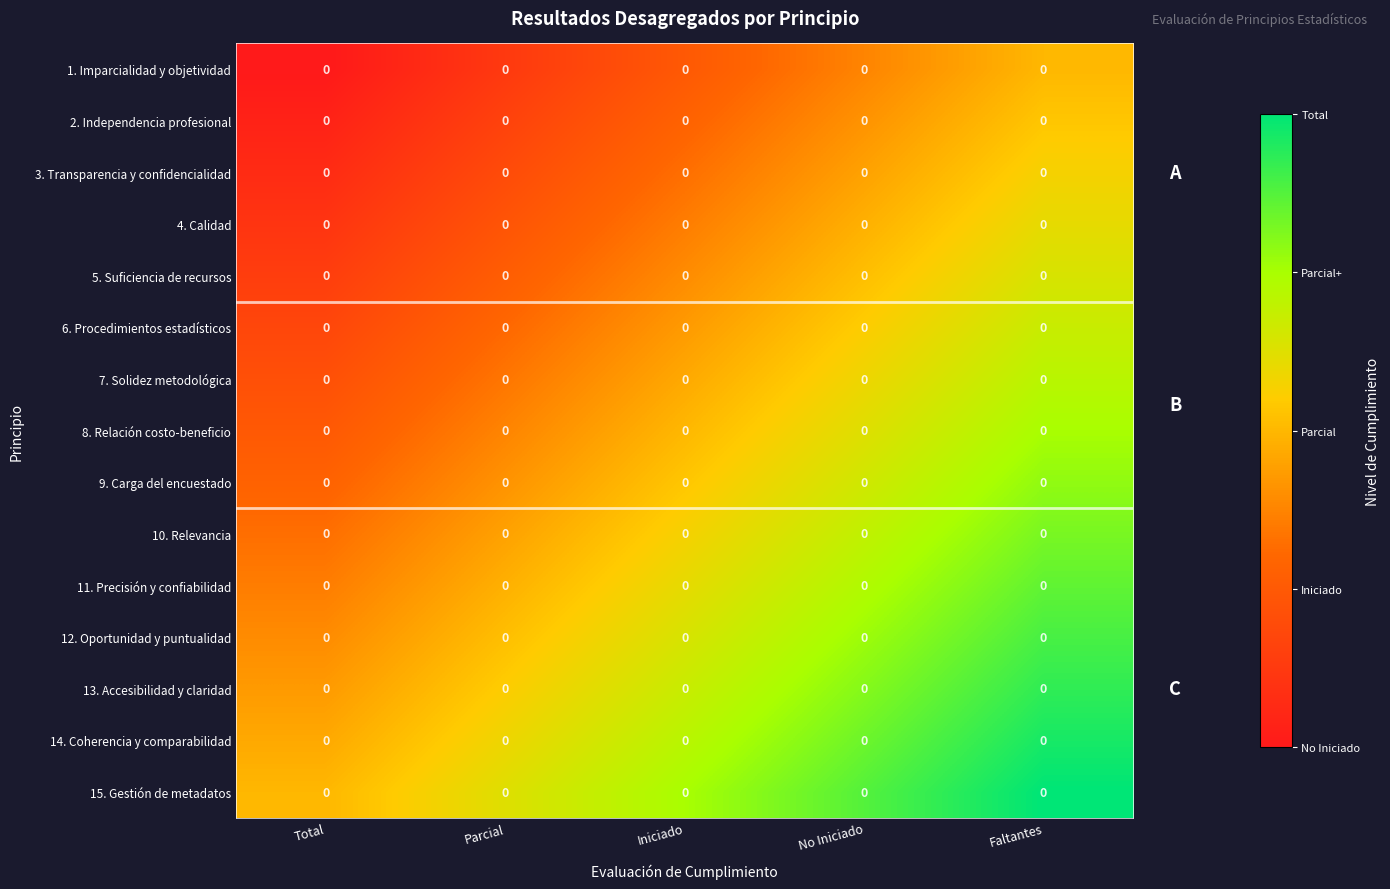

Reading left to right, what are all the values shown in this chart?

1. Imparcialidad y objetividad: Total=0.0	Parcial=0.0	Iniciado=0.0	No Iniciado=0.0	Faltantes=0.0
2. Independencia profesional: Total=0.0	Parcial=0.0	Iniciado=0.0	No Iniciado=0.0	Faltantes=0.0
3. Transparencia y confidencialidad: Total=0.0	Parcial=0.0	Iniciado=0.0	No Iniciado=0.0	Faltantes=0.0
4. Calidad: Total=0.0	Parcial=0.0	Iniciado=0.0	No Iniciado=0.0	Faltantes=0.0
5. Suficiencia de recursos: Total=0.0	Parcial=0.0	Iniciado=0.0	No Iniciado=0.0	Faltantes=0.0
6. Procedimientos estadísticos: Total=0.0	Parcial=0.0	Iniciado=0.0	No Iniciado=0.0	Faltantes=0.0
7. Solidez metodológica: Total=0.0	Parcial=0.0	Iniciado=0.0	No Iniciado=0.0	Faltantes=0.0
8. Relación costo-beneficio: Total=0.0	Parcial=0.0	Iniciado=0.0	No Iniciado=0.0	Faltantes=0.0
9. Carga del encuestado: Total=0.0	Parcial=0.0	Iniciado=0.0	No Iniciado=0.0	Faltantes=0.0
10. Relevancia: Total=0.0	Parcial=0.0	Iniciado=0.0	No Iniciado=0.0	Faltantes=0.0
11. Precisión y confiabilidad: Total=0.0	Parcial=0.0	Iniciado=0.0	No Iniciado=0.0	Faltantes=0.0
12. Oportunidad y puntualidad: Total=0.0	Parcial=0.0	Iniciado=0.0	No Iniciado=0.0	Faltantes=0.0
13. Accesibilidad y claridad: Total=0.0	Parcial=0.0	Iniciado=0.0	No Iniciado=0.0	Faltantes=0.0
14. Coherencia y comparabilidad: Total=0.0	Parcial=0.0	Iniciado=0.0	No Iniciado=0.0	Faltantes=0.0
15. Gestión de metadatos: Total=0.0	Parcial=0.0	Iniciado=0.0	No Iniciado=0.0	Faltantes=0.0